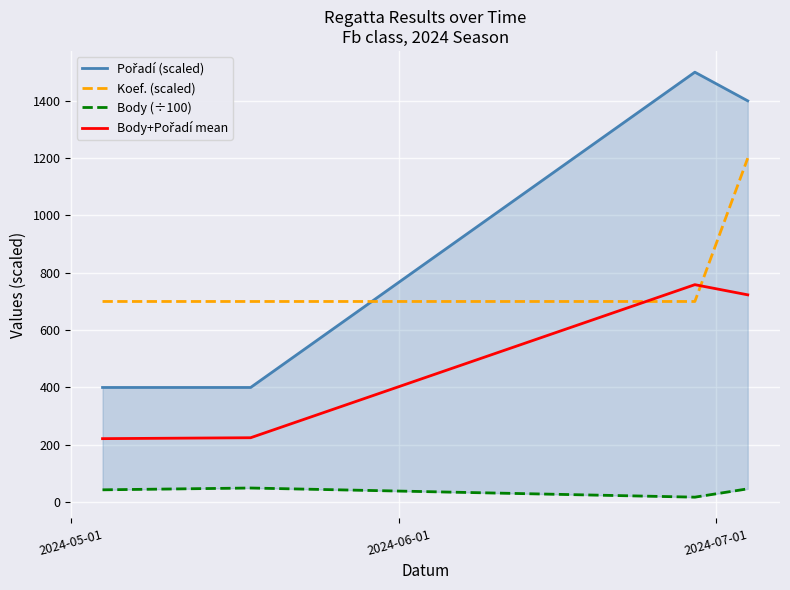

What is the minimum value for Koef. (scaled)?

700.0